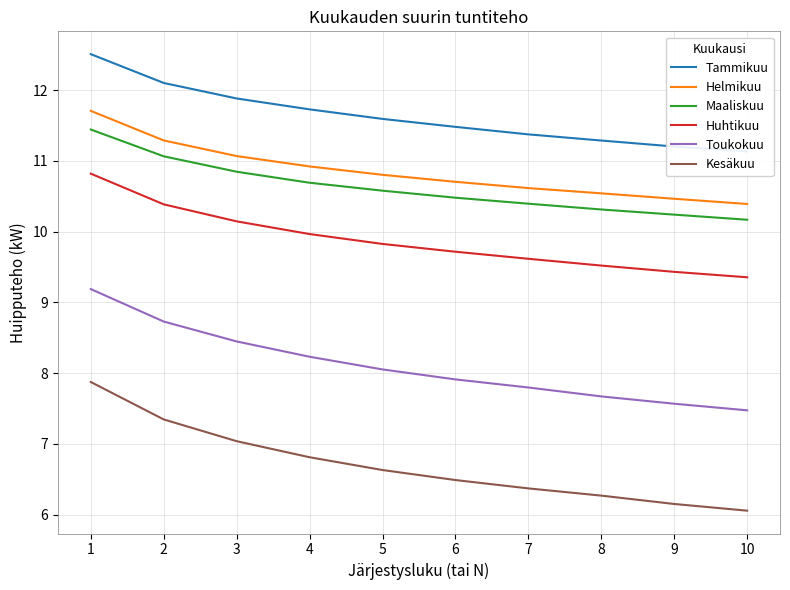

True or false: Kesäkuu and Helmikuu intersect in this chart.

False